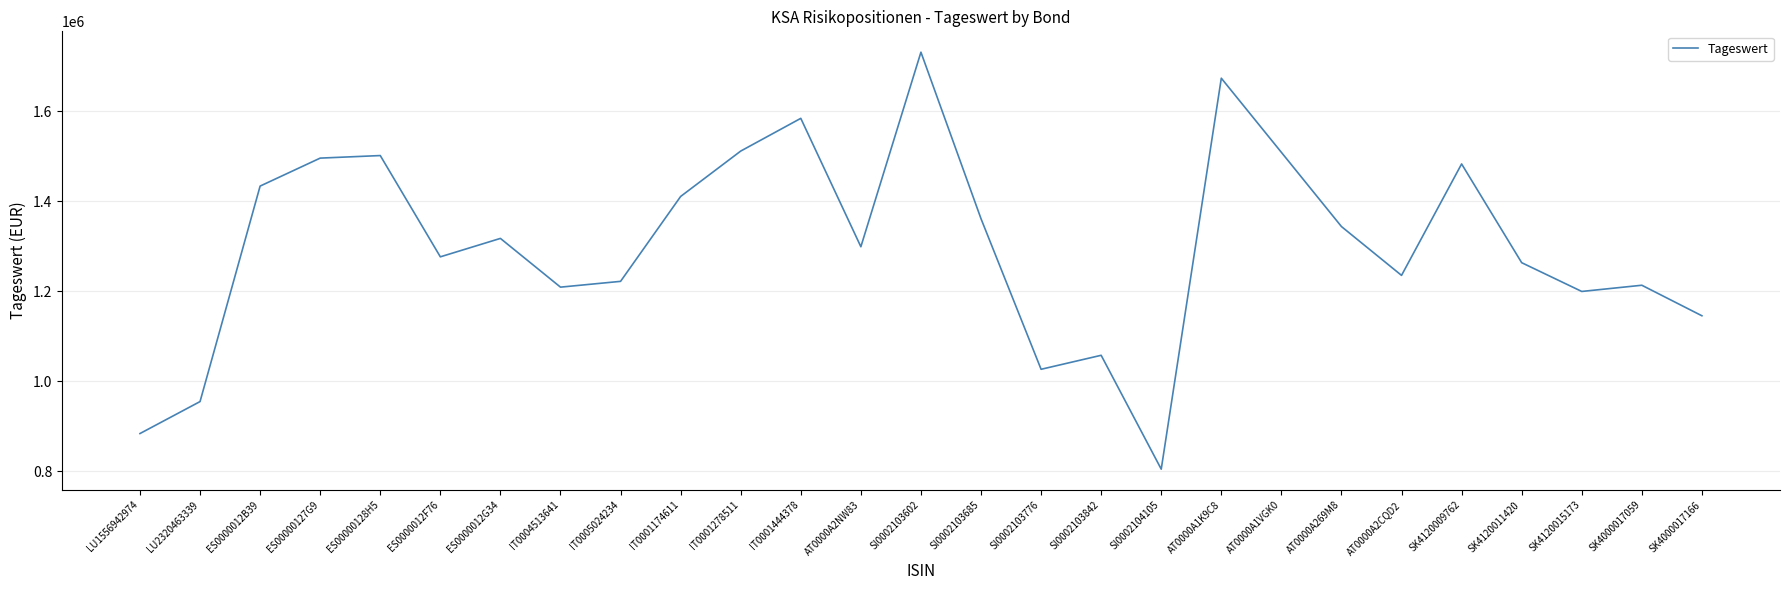

The value at AT0000A1K9C8 is 2849863.9. True or false?

False